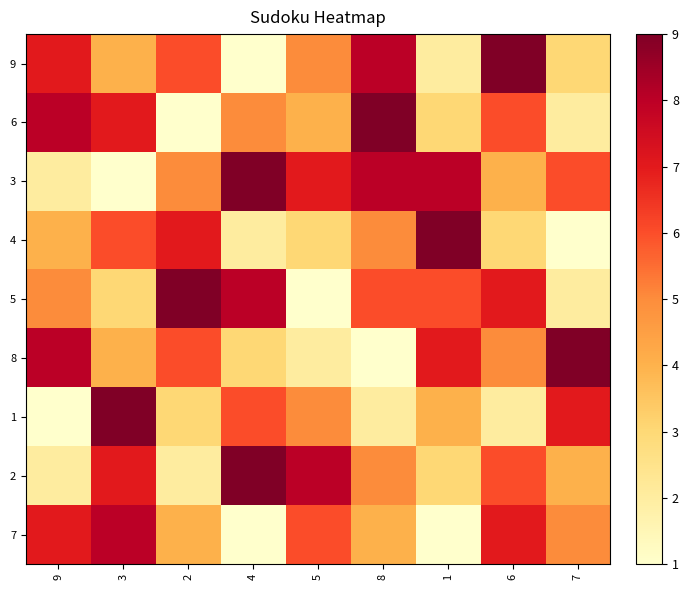

What is the difference between the highest and lowest values at 8?

8